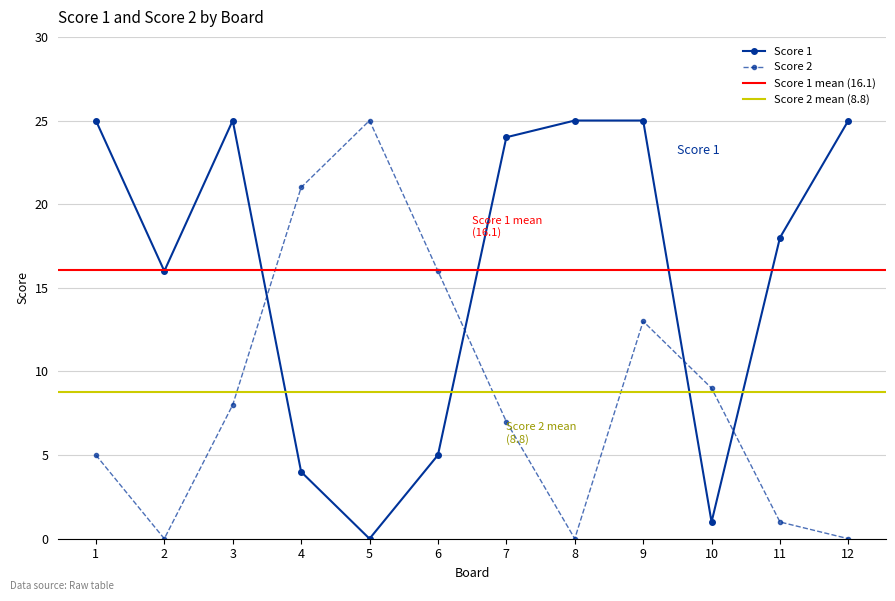

What is the value of the Score 2 point at the 5th from the left?

25